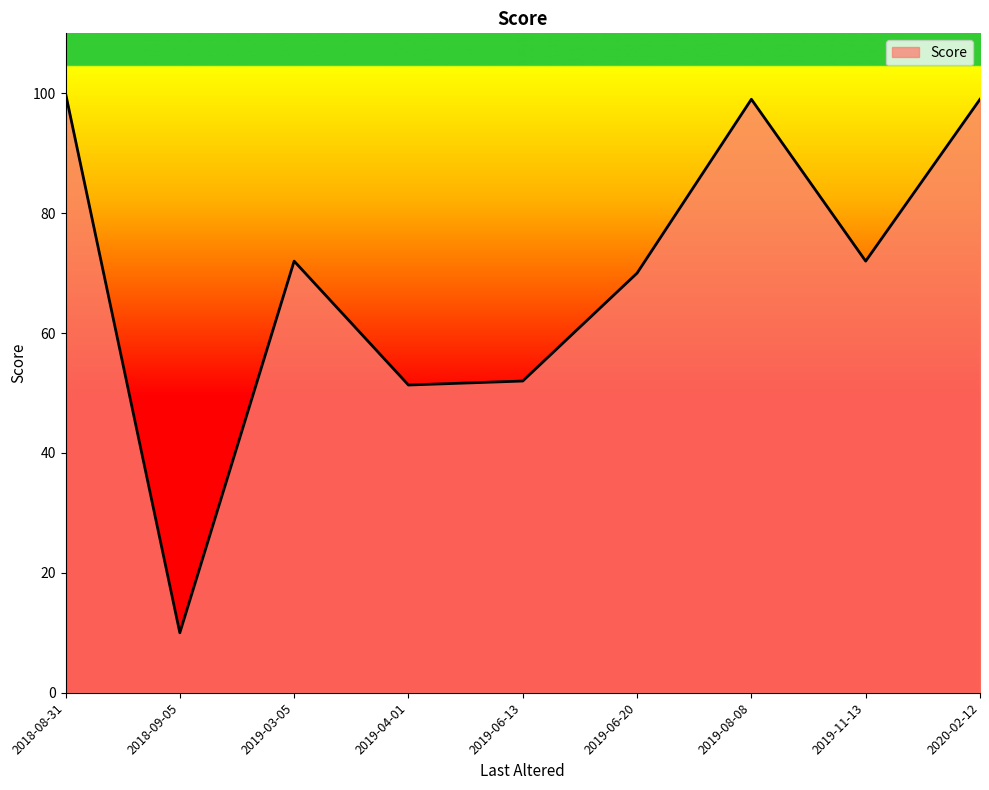

Approximately how many times larger is the value at 2019-04-01 compared to 2019-08-08?

0.5